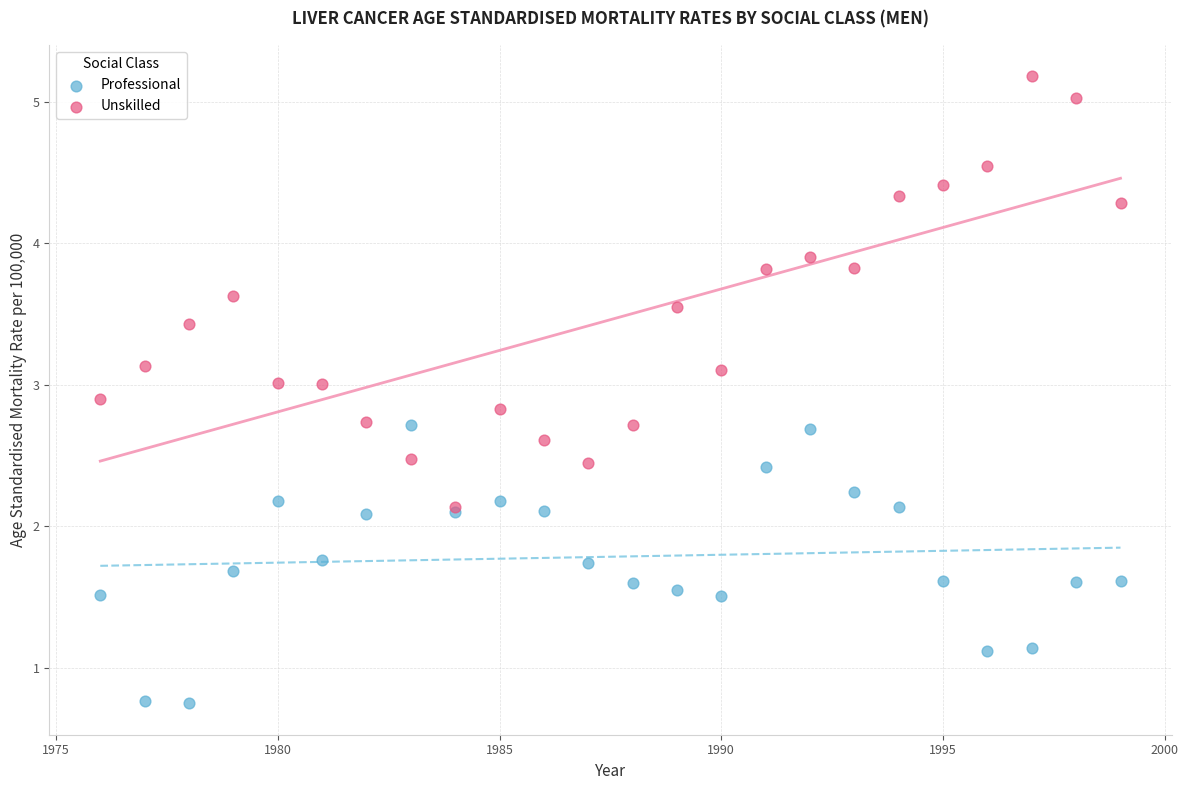

Which series has the widest spread of Y values?

Unskilled